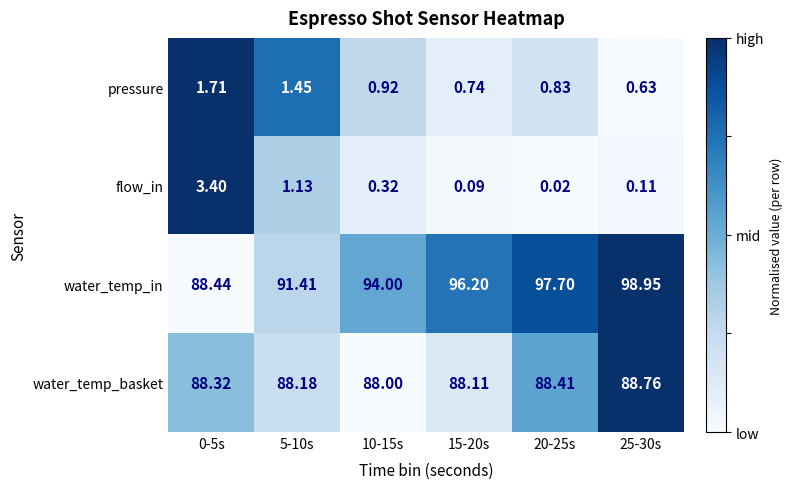

Which series has the largest range (max minus min)?

water_temp_in